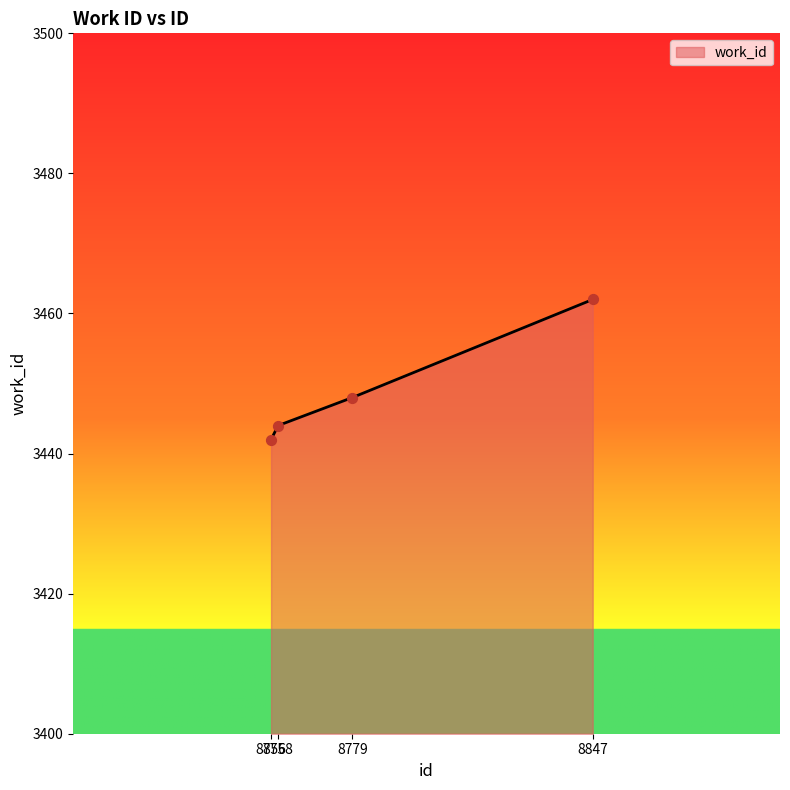

What is the ratio of the value at 8847 to the value at 8756?

1.0